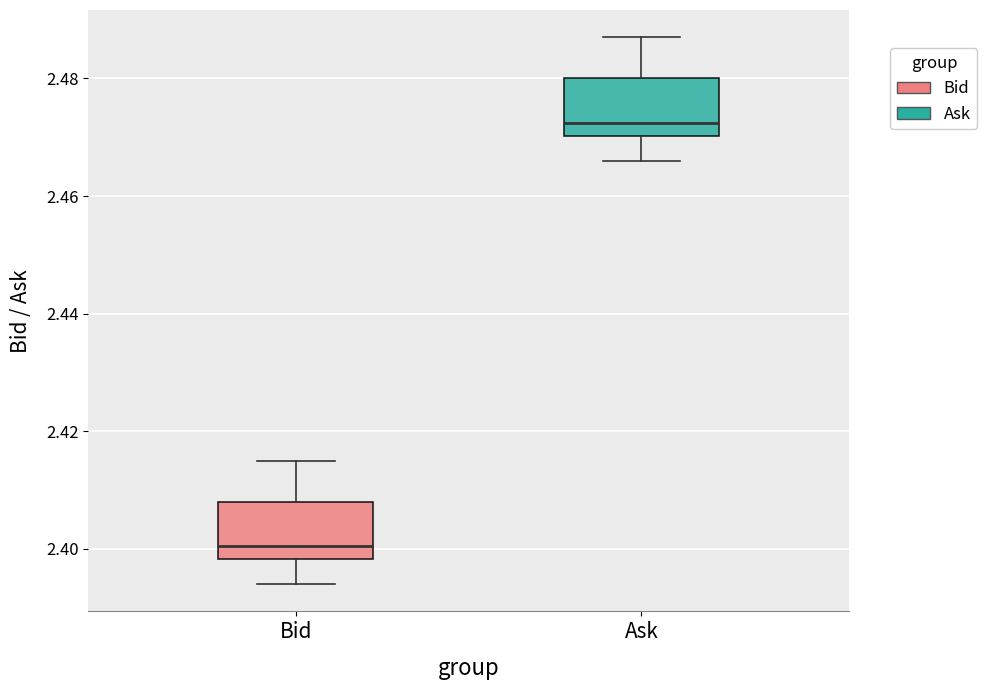

Reading left to right, transcribe this box plot: for each box, give where its median line is, the range the box spans, and where its two whiskers end, as read against the y-axis. The values are not printed on the chart, so give them approximately, as read against the axis.

Bid: median 2.400, box 2.398 to 2.408, whiskers 2.394 to 2.416
Ask: median 2.472, box 2.470 to 2.480, whiskers 2.466 to 2.488